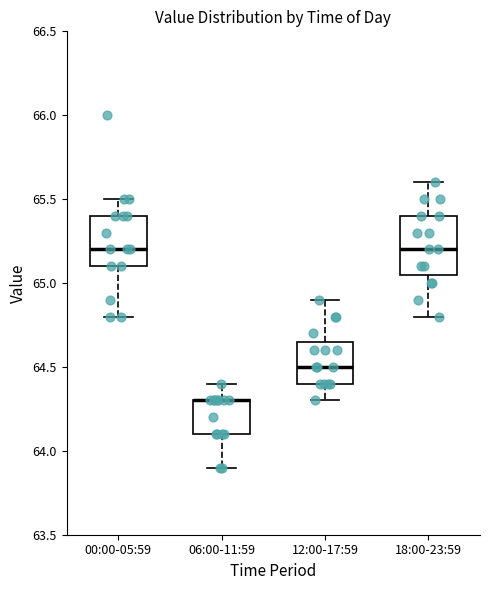

Reading left to right, read every box against the y-axis: the position of its median line, the range the box covers, and the ends of its whiskers. The values are not printed on the chart, so give them approximately, as read against the axis.

00:00-05:59: median 65.20, box 65.10 to 65.40, whiskers 64.80 to 65.50
06:00-11:59: median 64.30 (drawn on the box's upper edge), box 64.10 to 64.30, whiskers 63.90 to 64.40
12:00-17:59: median 64.50, box 64.40 to 64.65, whiskers 64.30 to 64.90
18:00-23:59: median 65.20, box 65.05 to 65.40, whiskers 64.80 to 65.60